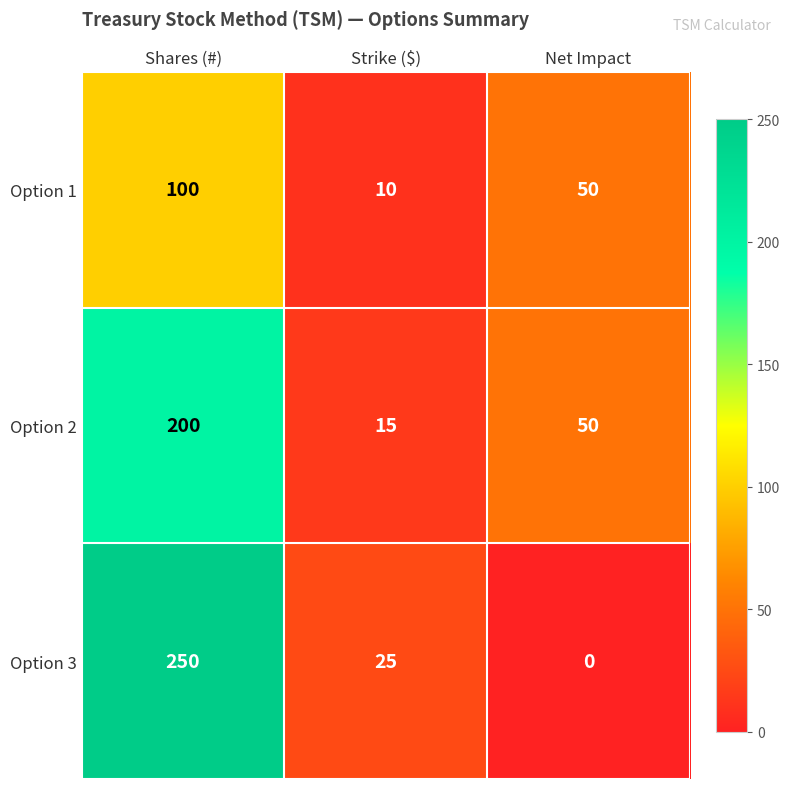

At which category is the sum across all series the highest?

Shares (#)